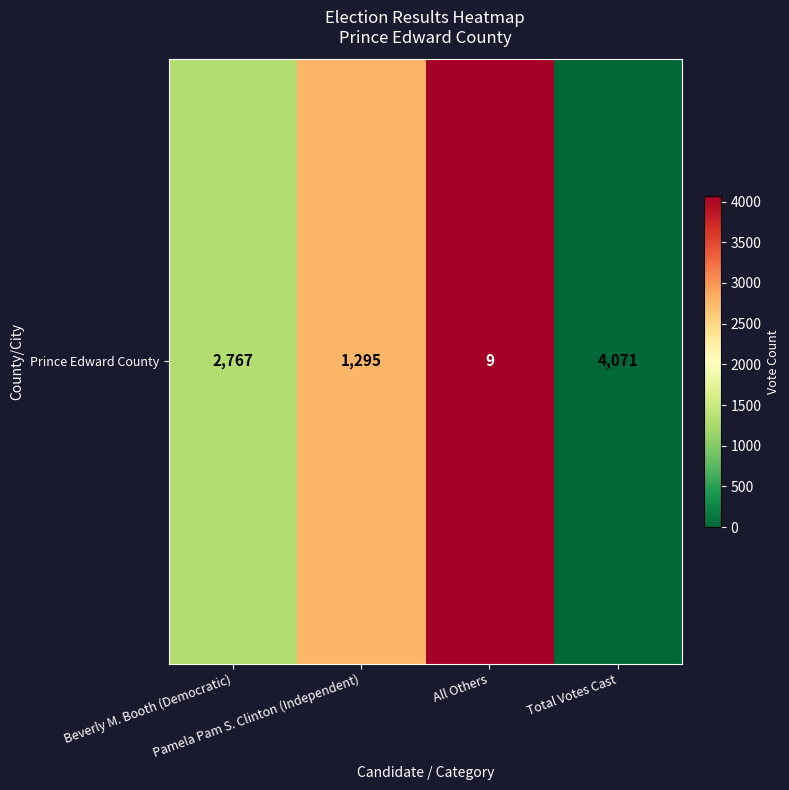

What is the minimum value shown in the chart?

9